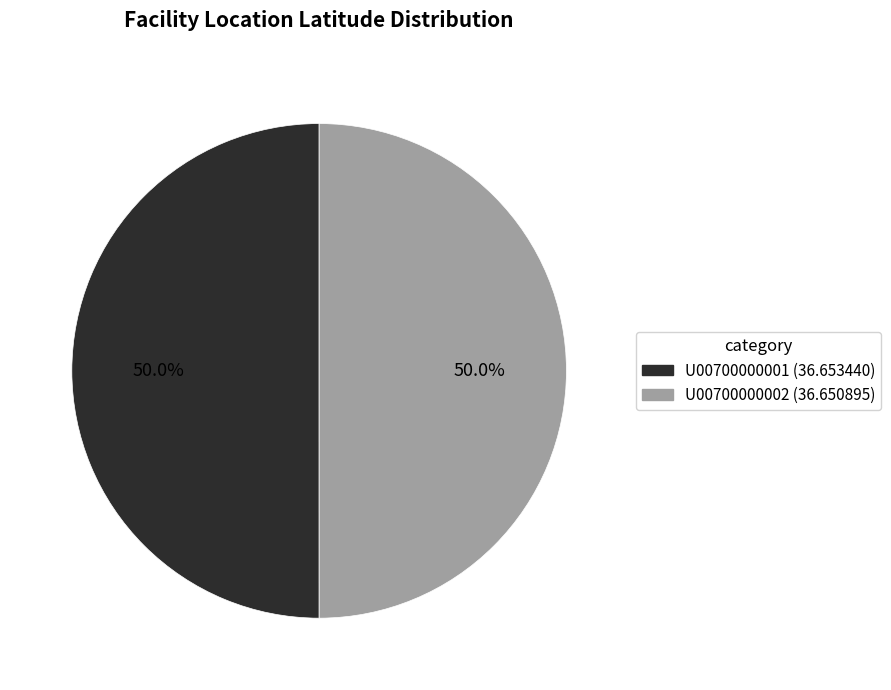

Combined, what portion of the pie is U00700000002 and U00700000001?

100.0%